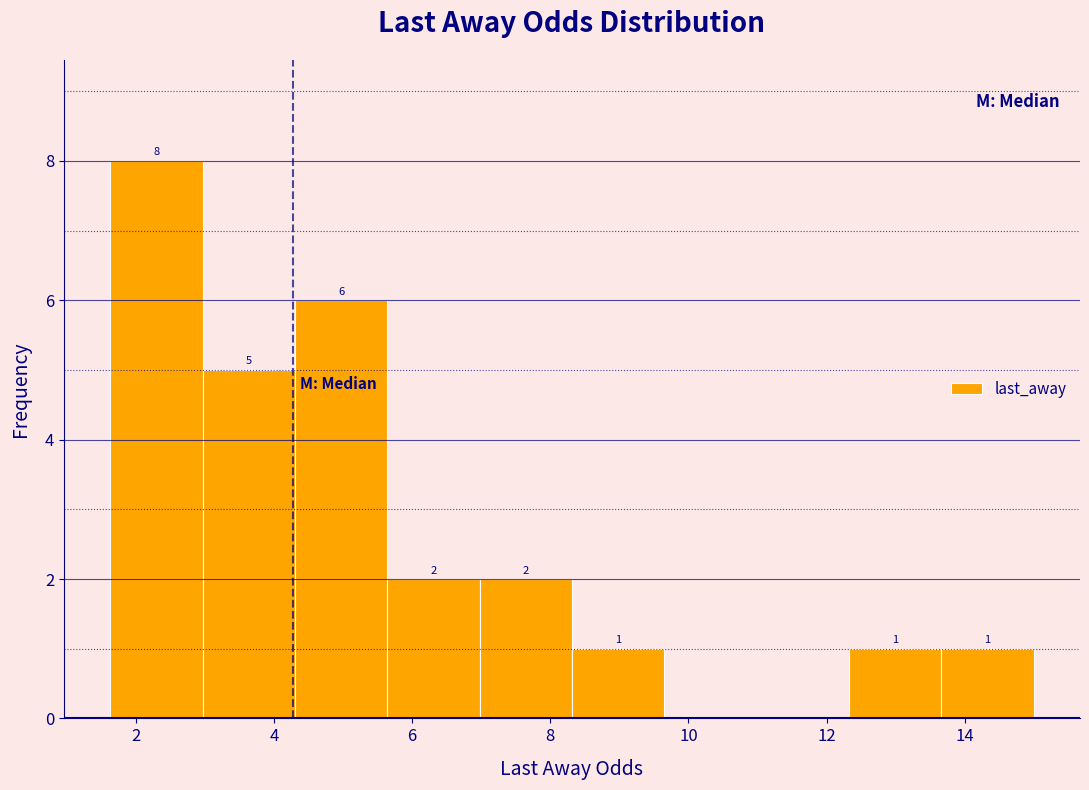

Over which range of the x-axis is the bar tallest?

1.6 to 3.0